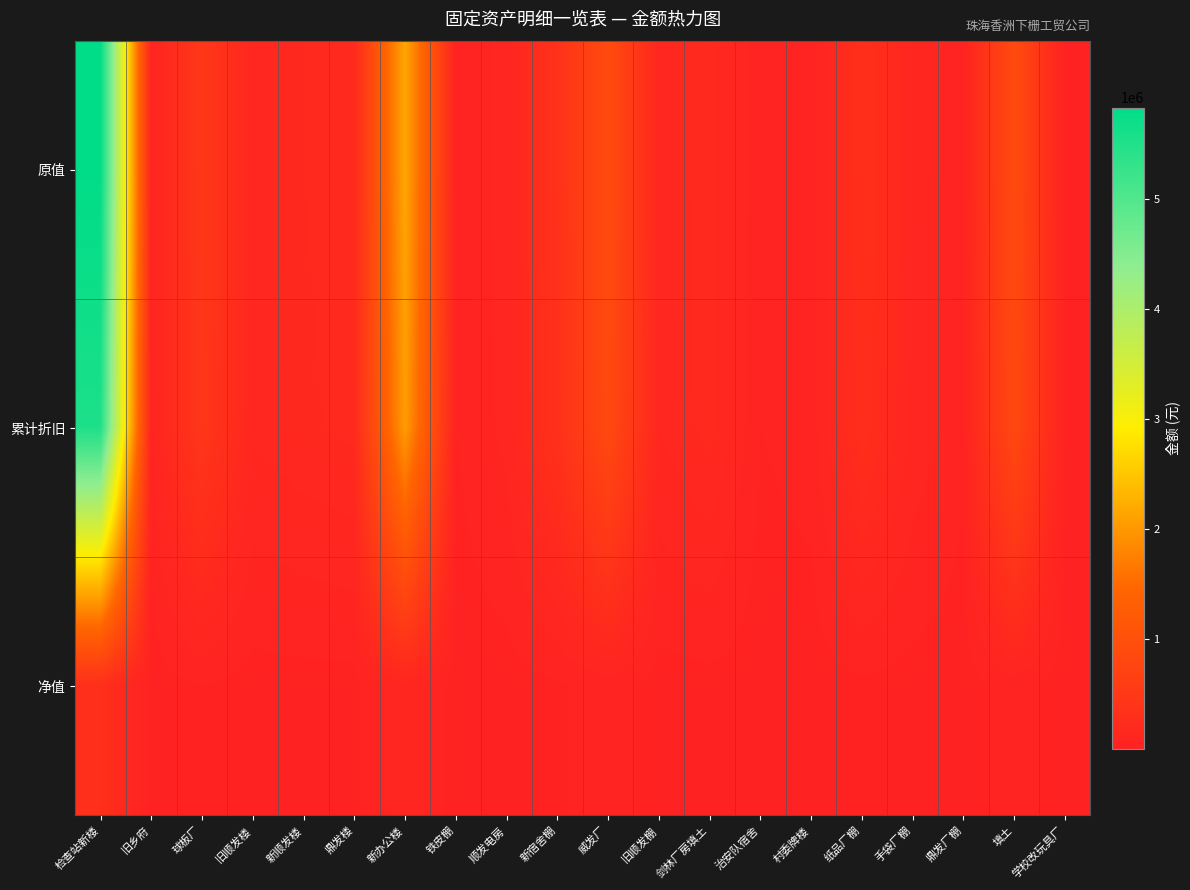

What is the total value across all series at 球板厂?

919871.6